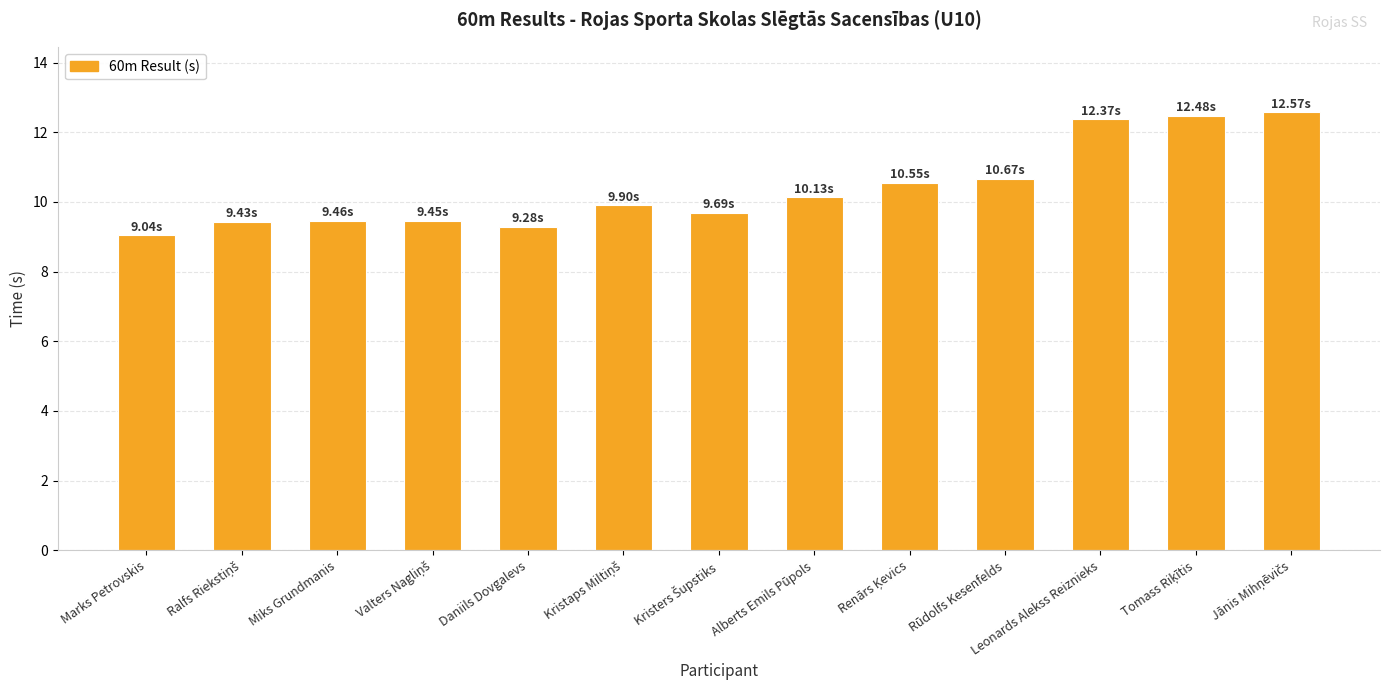

What is the change in value from Rūdolfs Kesenfelds to Leonards Alekss Reiznieks?

+1.7